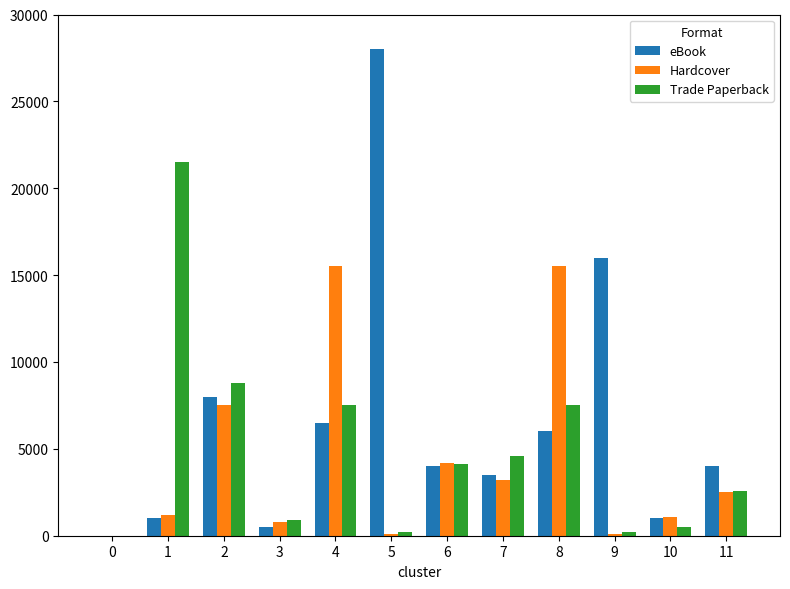

What is the maximum value for Hardcover?

15500